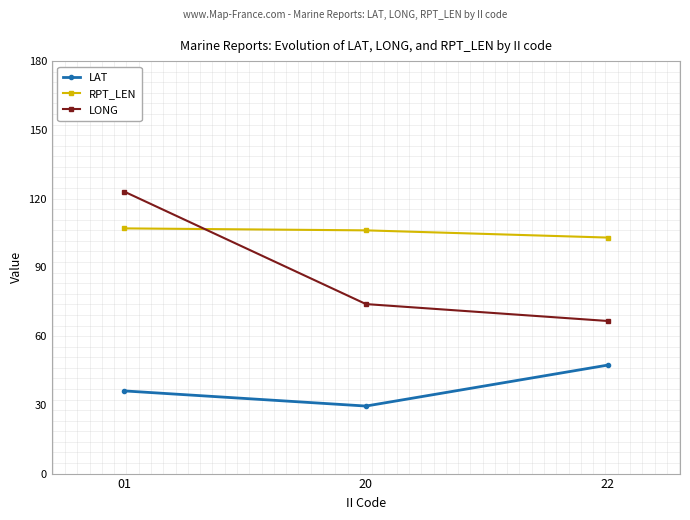

What is the value of the LAT point at the 3rd from the left?

47.3